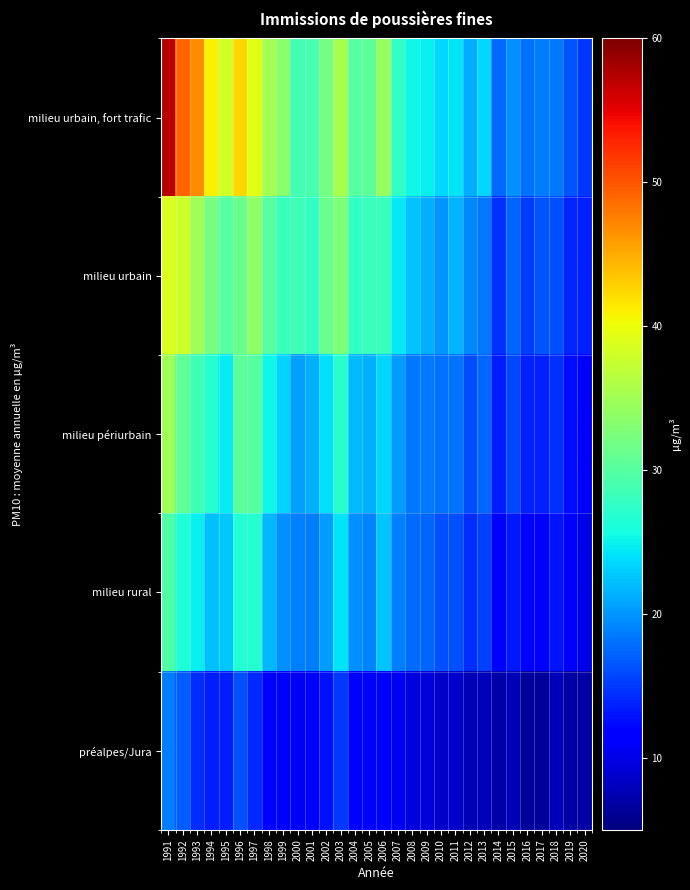

Reading left to right, what are all the values shown in this chart?

milieu urbain, fort trafic: 1991=57.3	1992=49.1	1993=46.7	1994=41.0	1995=38.3	1996=42.5	1997=39.3	1998=35.2	1999=33.5	2000=28.7	2001=29.0	2002=32.0	2003=35.5	2004=30.1	2005=30.5	2006=34.3	2007=27.7	2008=25.4	2009=24.9	2010=23.5	2011=24.1	2012=21.3	2013=23.7	2014=17.5	2015=19.8	2016=18.0	2017=18.6	2018=18.5	2019=16.5	2020=14.8
milieu urbain: 1991=38.7	1992=38.0	1993=35.1	1994=32.2	1995=29.9	1996=31.3	1997=33.9	1998=30.0	1999=28.1	2000=28.5	2001=27.6	2002=31.2	2003=32.7	2004=27.7	2005=28.1	2006=28.1	2007=24.4	2008=22.4	2009=21.4	2010=20.0	2011=21.7	2012=19.2	2013=18.3	2014=14.7	2015=17.4	2016=15.3	2017=16.5	2018=16.4	2019=14.0	2020=13.7
milieu périurbain: 1991=35.0	1992=30.7	1993=28.4	1994=26.7	1995=24.8	1996=30.4	1997=29.9	1998=25.4	1999=23.3	2000=20.6	2001=21.4	2002=24.0	2003=27.1	2004=22.2	2005=21.5	2006=23.4	2007=20.3	2008=18.4	2009=18.3	2010=18.1	2011=18.3	2012=16.2	2013=17.5	2014=13.5	2015=15.7	2016=13.7	2017=13.7	2018=14.6	2019=12.6	2020=11.8
milieu rural: 1991=29.5	1992=26.4	1993=25.0	1994=22.2	1995=22.8	1996=26.5	1997=26.8	1998=21.8	1999=19.7	2000=18.8	2001=18.7	2002=20.3	2003=24.3	2004=19.7	2005=19.1	2006=22.6	2007=18.9	2008=17.7	2009=17.4	2010=16.3	2011=16.3	2012=14.4	2013=15.4	2014=11.7	2015=13.2	2016=11.5	2017=11.6	2018=13.1	2019=11.1	2020=10.0
préalpes/Jura: 1991=18.6	1992=16.9	1993=14.3	1994=13.6	1995=13.6	1996=16.2	1997=14.2	1998=11.5	1999=11.9	2000=10.6	2001=11.3	2002=12.8	2003=14.9	2004=11.6	2005=11.4	2006=11.0	2007=10.6	2008=9.7	2009=9.4	2010=8.5	2011=8.7	2012=7.6	2013=7.8	2014=6.9	2015=7.7	2016=6.3	2017=6.5	2018=8.0	2019=6.7	2020=6.8